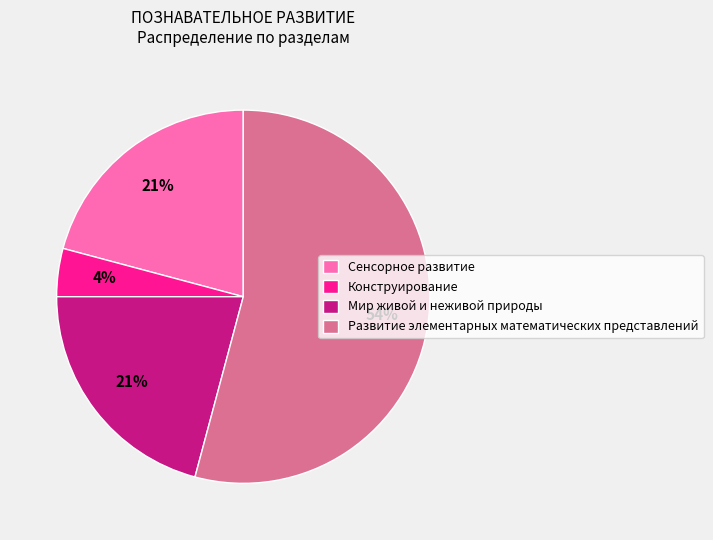

The Сенсорное развитие slice represents 12% of the pie. True or false?

False